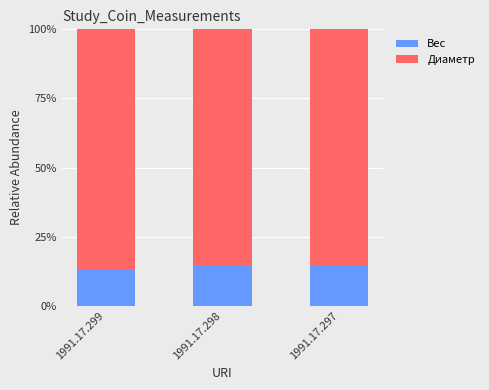

The value of Вес at 1991.17.297 is 14.4. True or false?

True